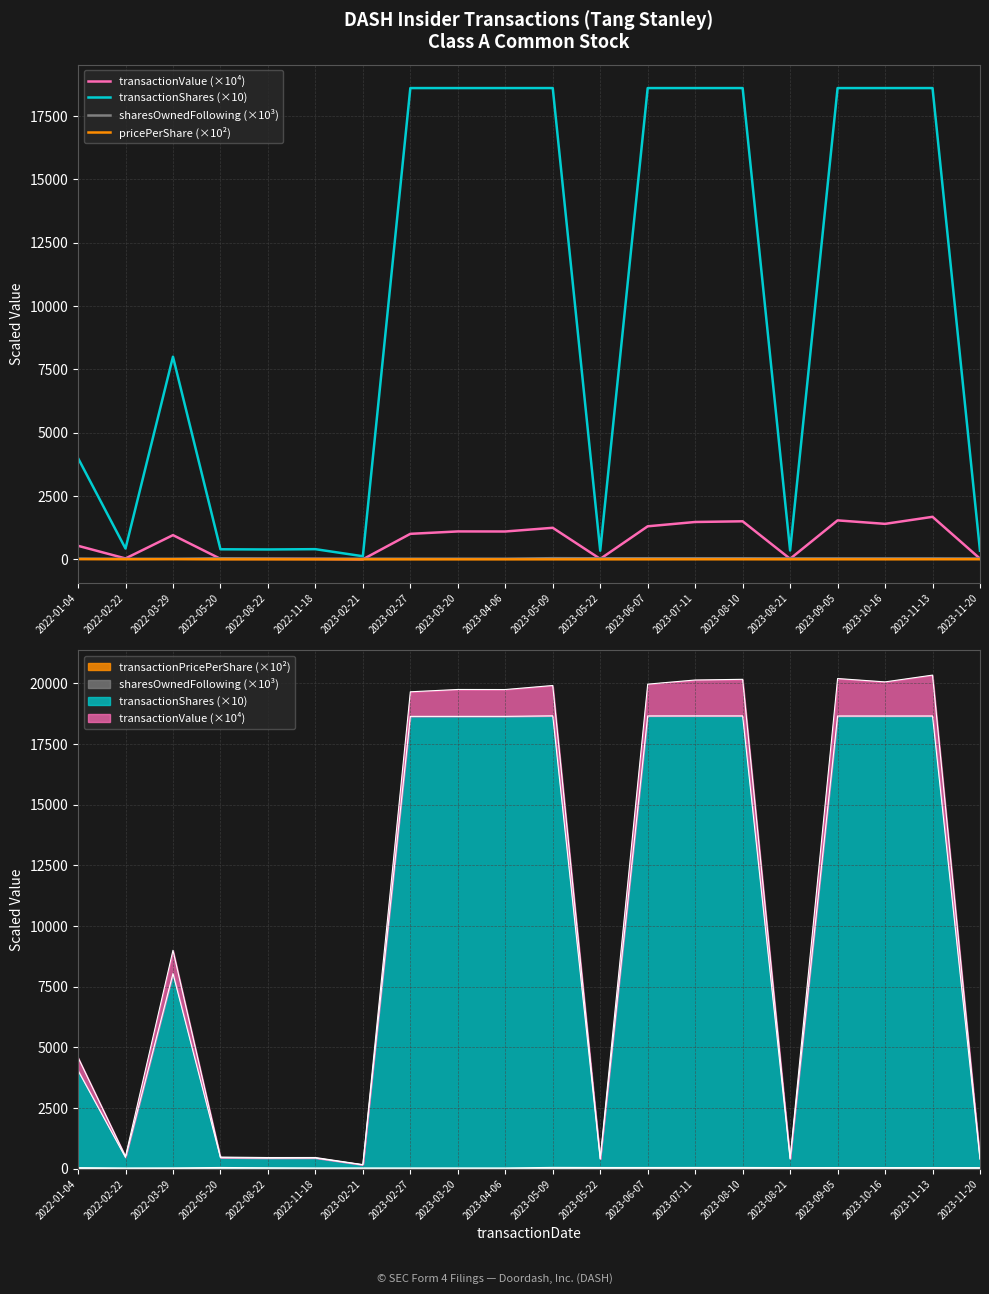

At 2023-06-07, list the series in order from smallest to largest.

pricePerShare (×10²), sharesOwnedFollowing (×10³), transactionValue (×10⁴), transactionShares (×10)